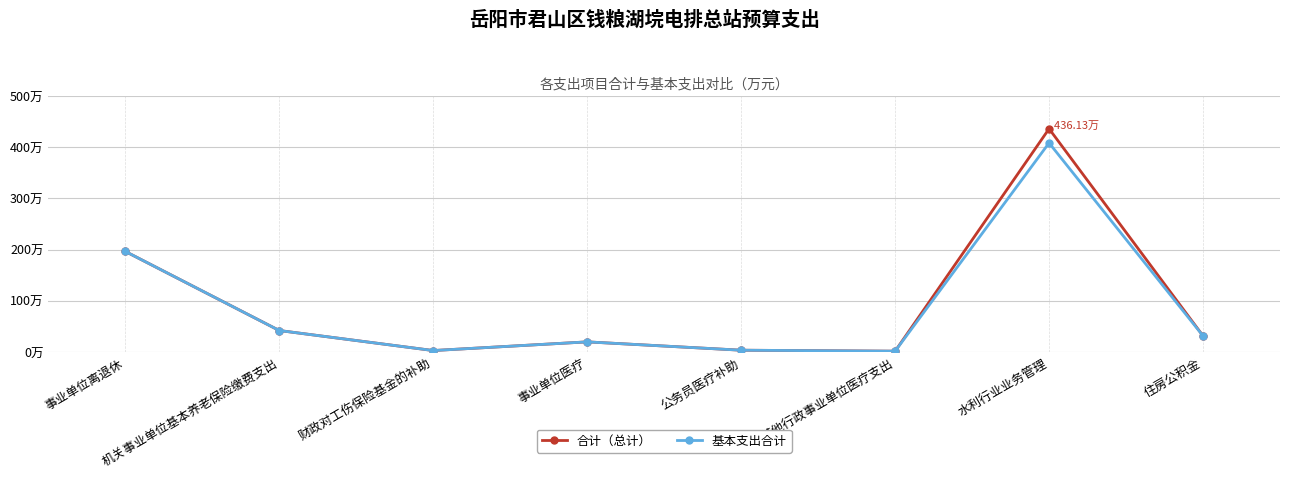

At which label is 基本支出合计 closest to 204?

事业单位离退休